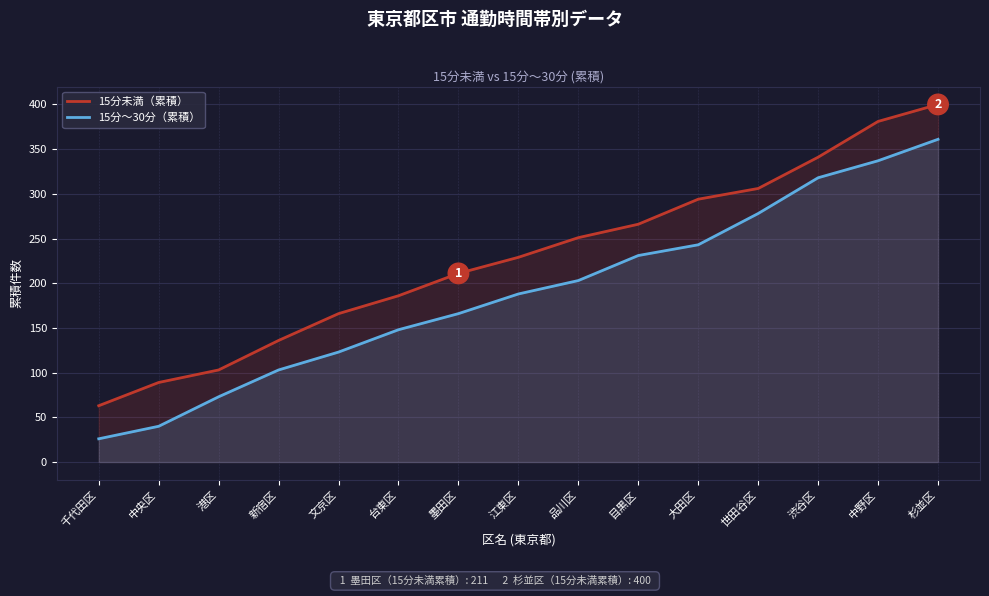

True or false: 15分未満（累積） and 15分〜30分（累積） intersect in this chart.

False